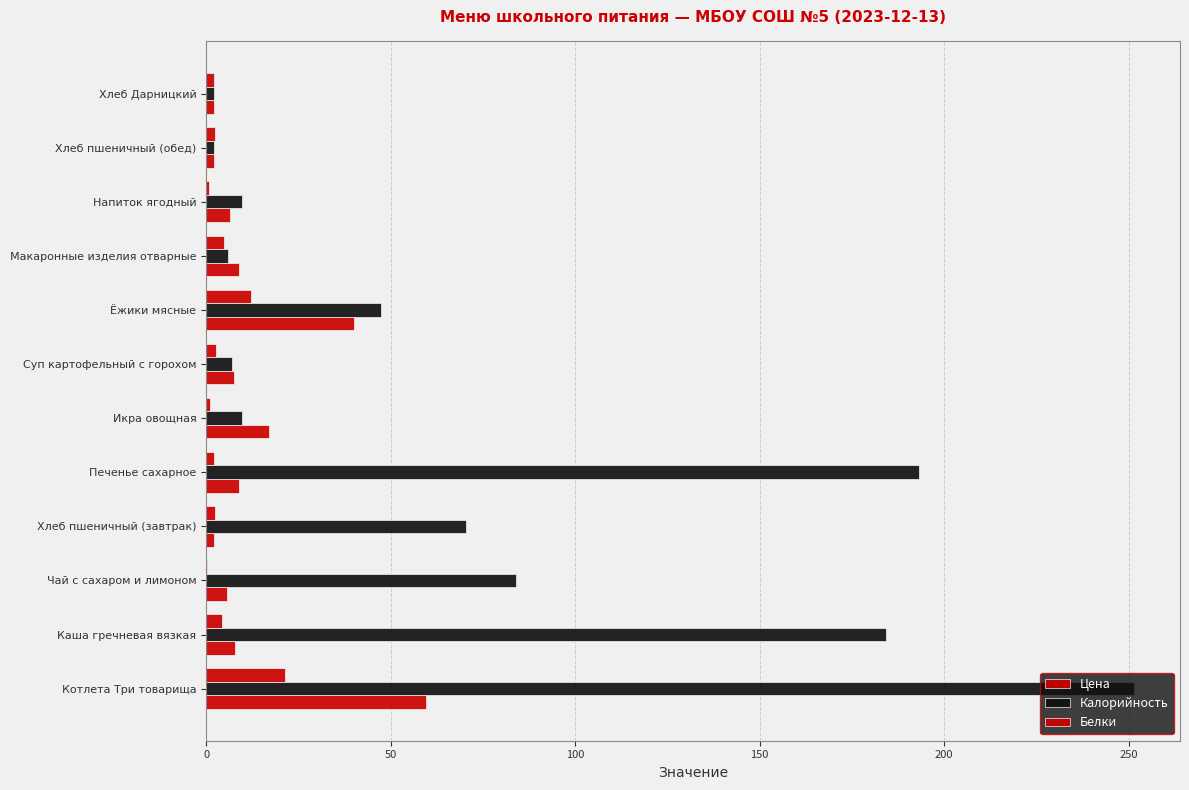

How many categories are shown in the chart?

12